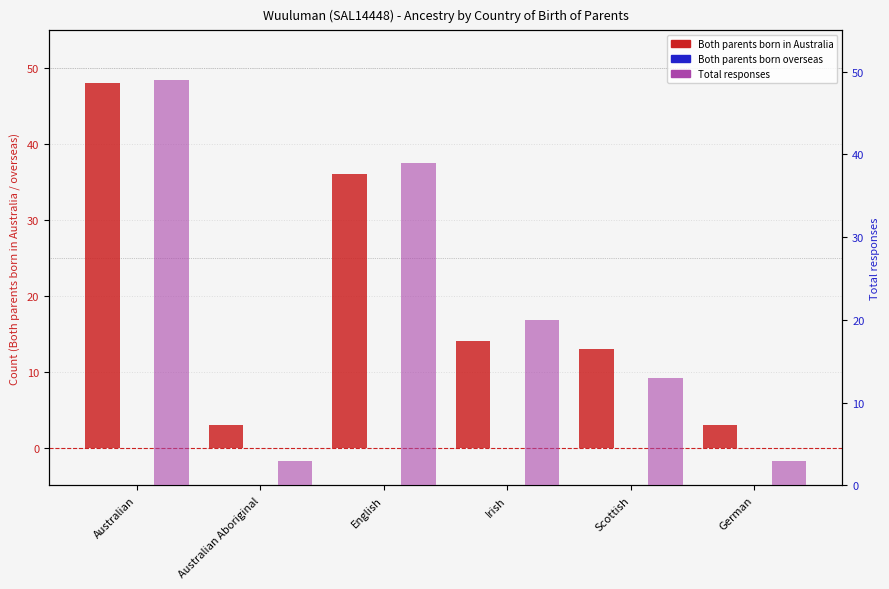

What is the difference between the maximum and minimum values in the Both parents born in Australia series?

45